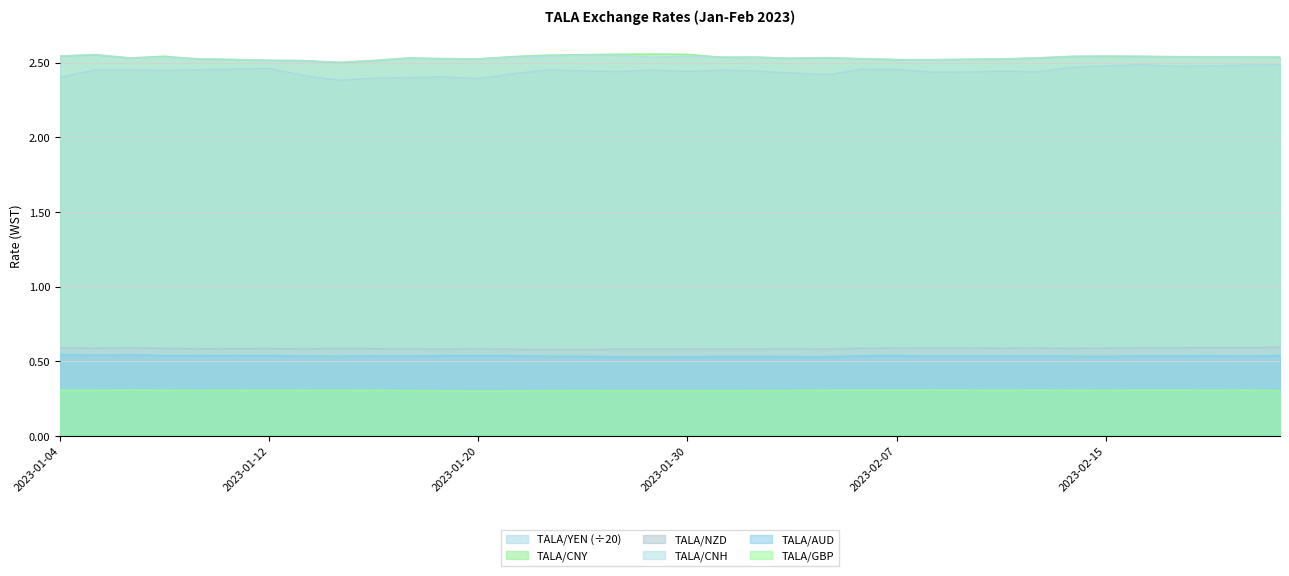

At which category is the sum across all series the highest?

2023-02-16